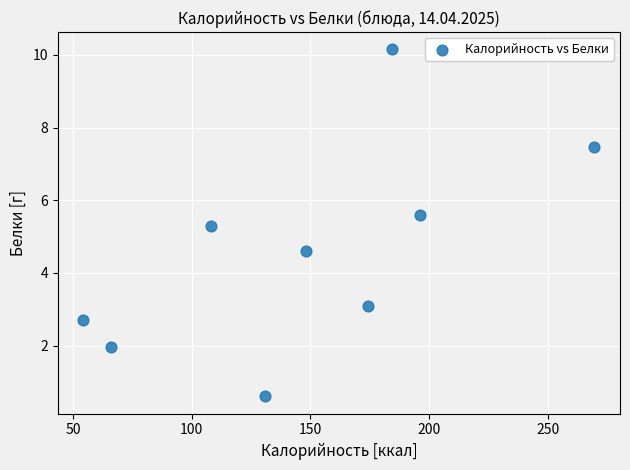

What is the range of X values (max minus min)?

215.1